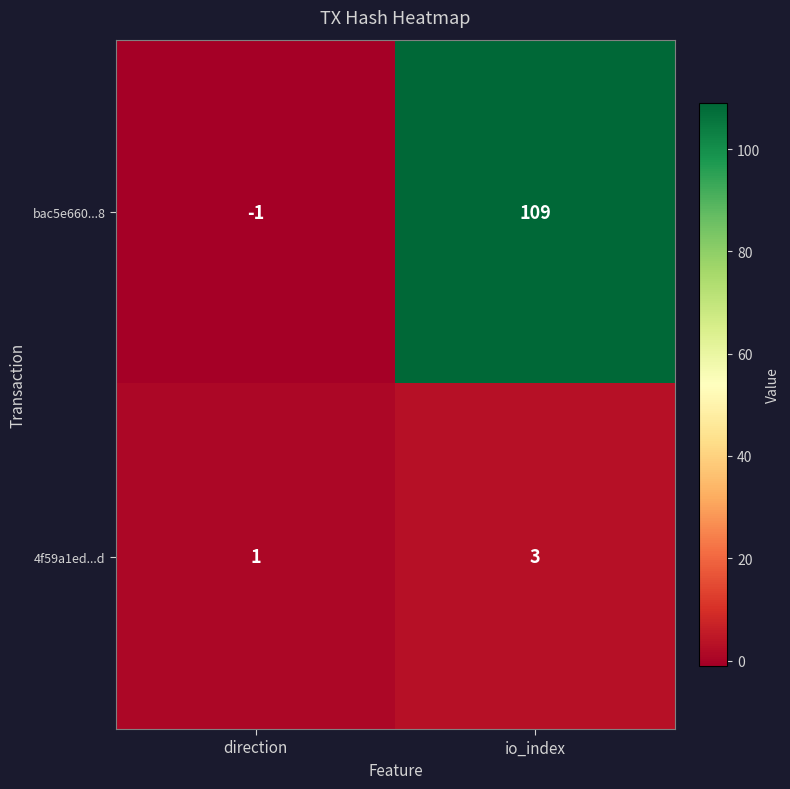

Count the number of categories in the chart.

2